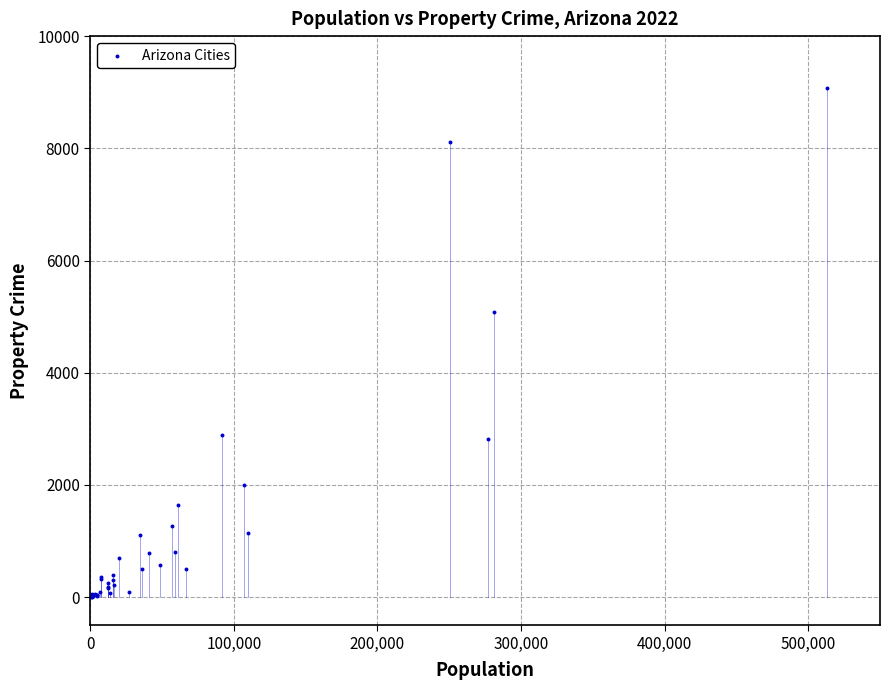

What Y value in the scatter plot is closest to 4542?

5086